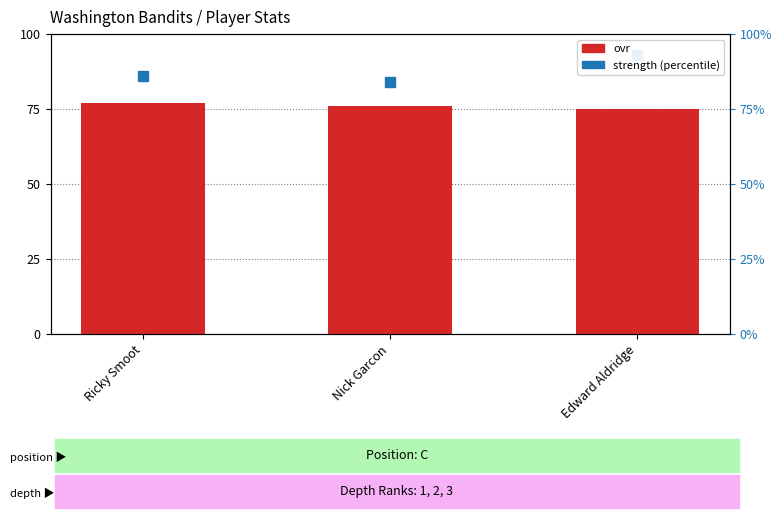

What position from the left is Nick Garcon?

2